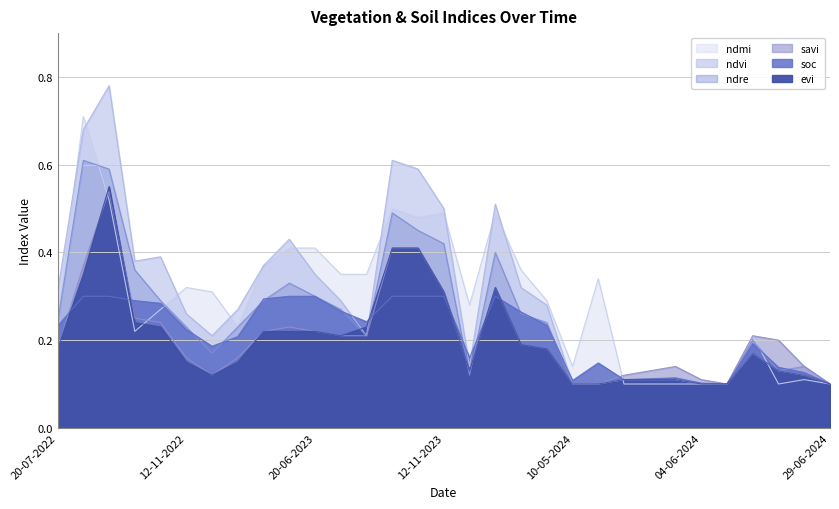

Is it true that ndmi equals 0.1 at 28-10-2022?

False